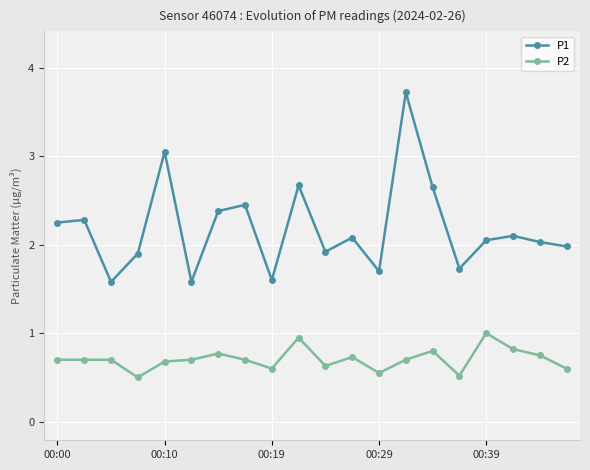

Which series has the largest range (max minus min)?

P1